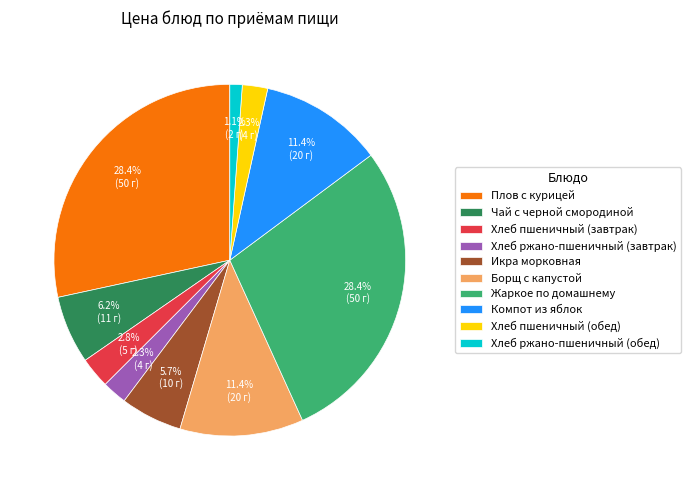

What is the smallest slice in the pie chart?

Хлеб ржано-пшеничный (обед)